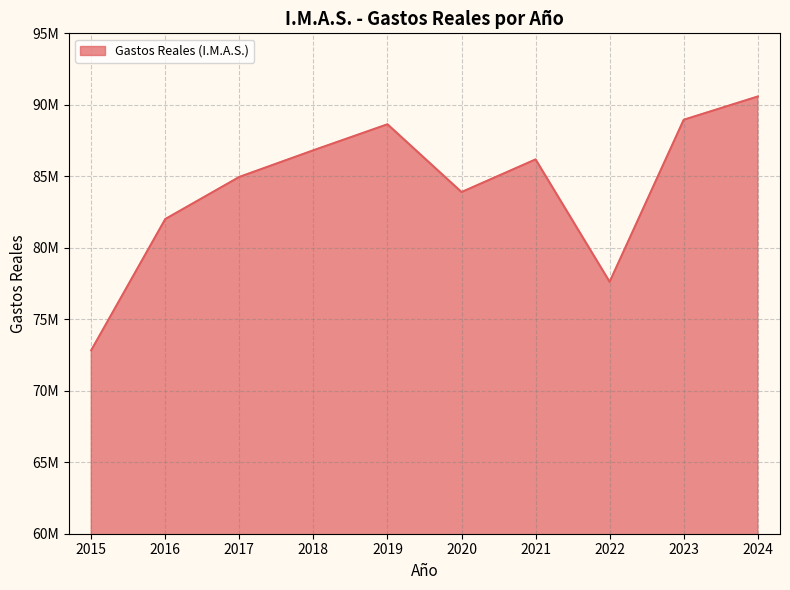

Does the chart display data point markers on the line(s)?

No